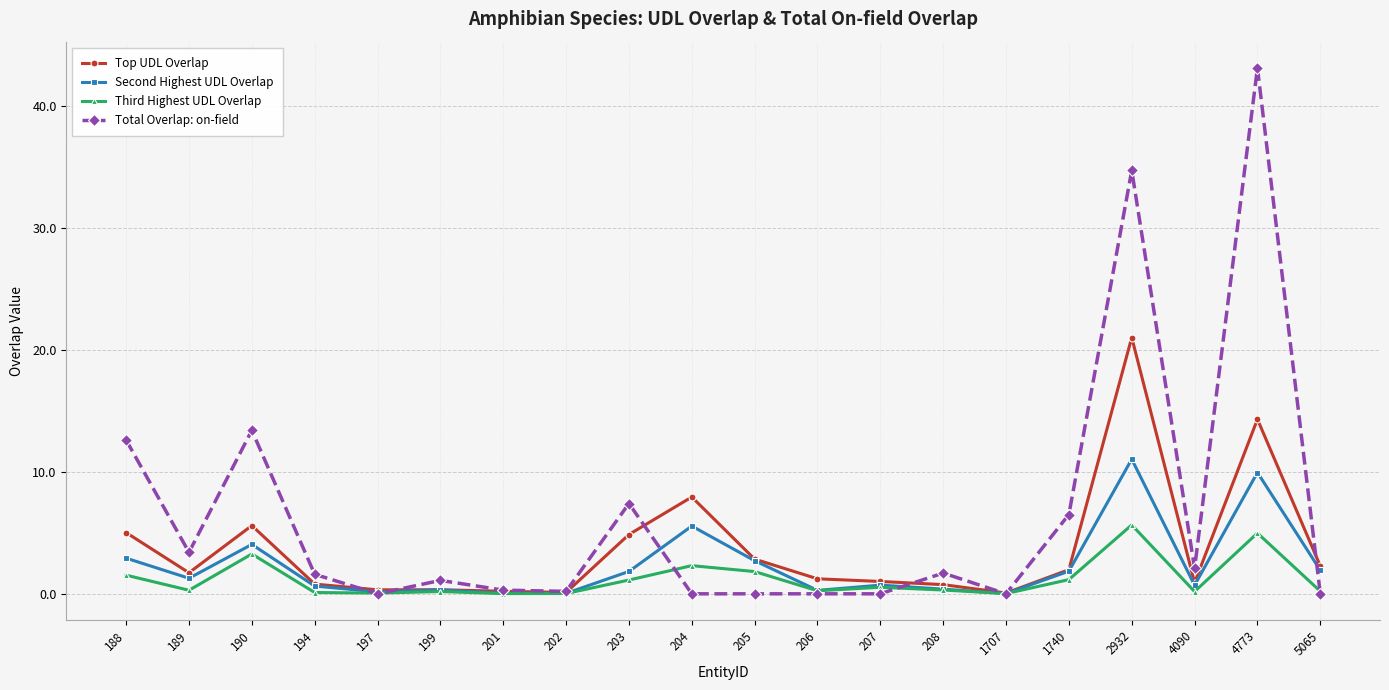

Between 1707 and 4090, which series saw the biggest shift?

Total Overlap: on-field